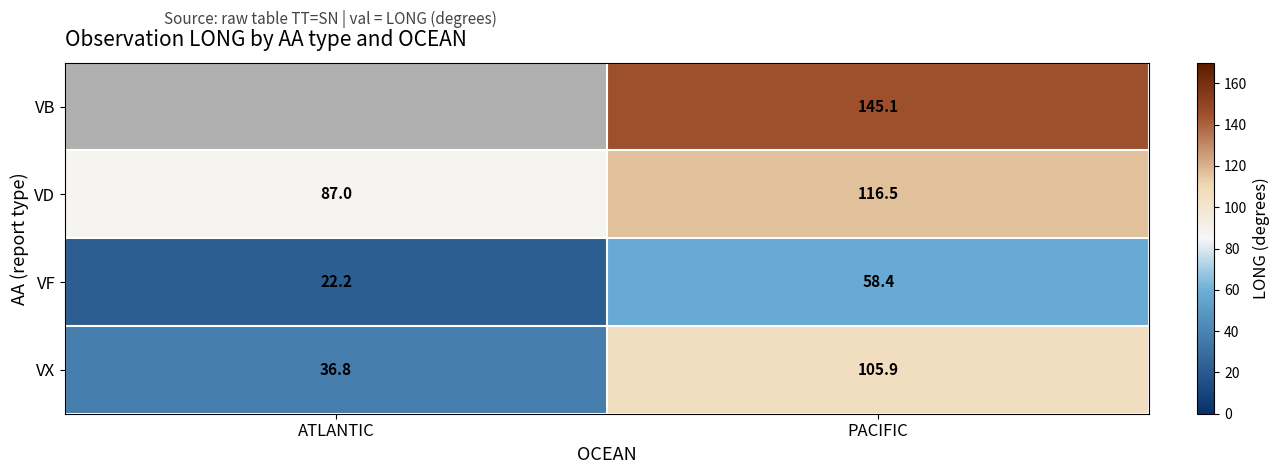

How many categories are shown in the chart?

2